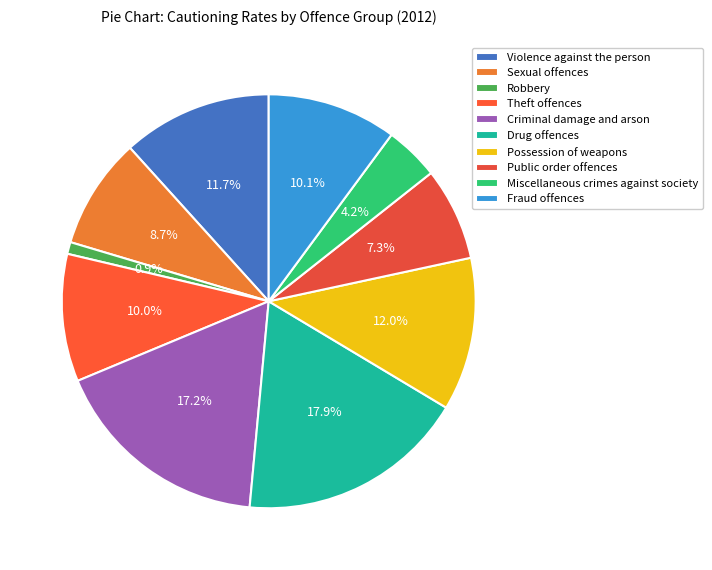

To the nearest percent, what portion does Possession of weapons represent?

12%